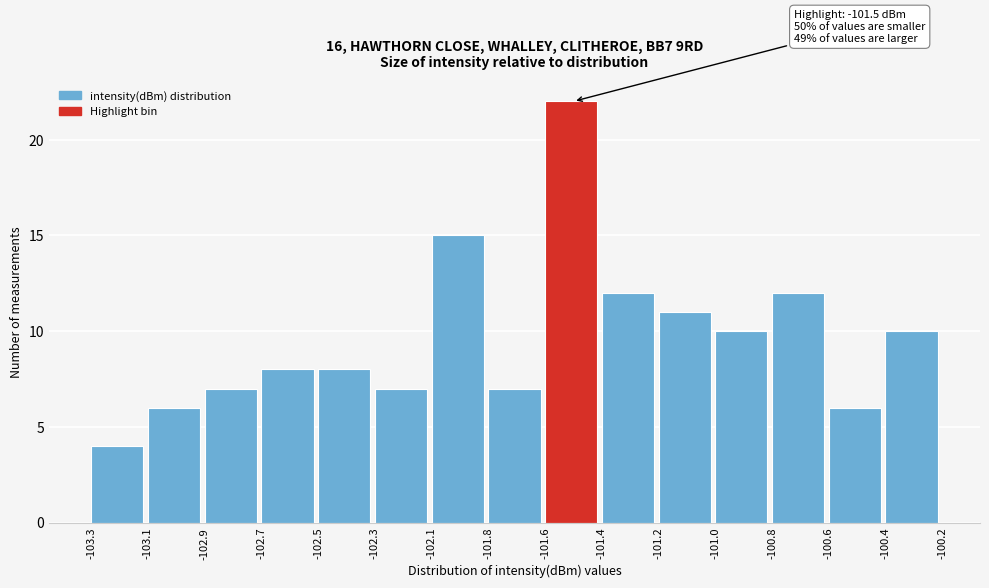

Reading left to right, extract all data points from this chart.

4	6	7	8	8	7	15	7	22	12	11	10	12	6	10